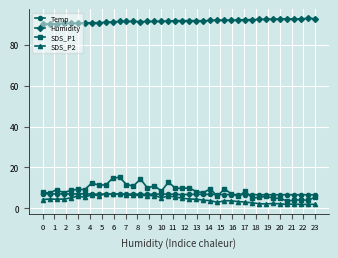

What is the value of the SDS_P1 point at the 17th from the left?

11.0